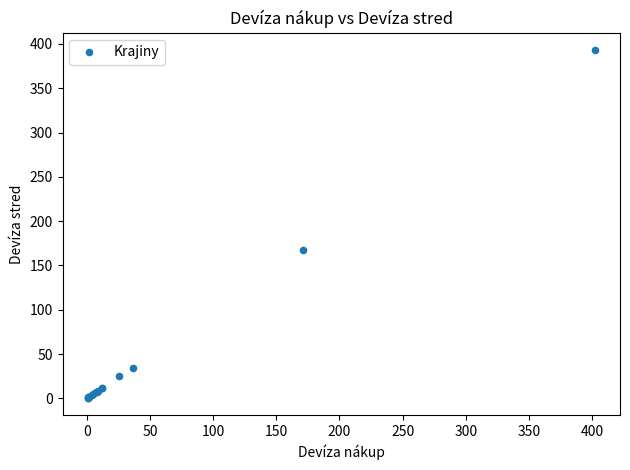

What Y value in the scatter plot is closest to 197?

168.0